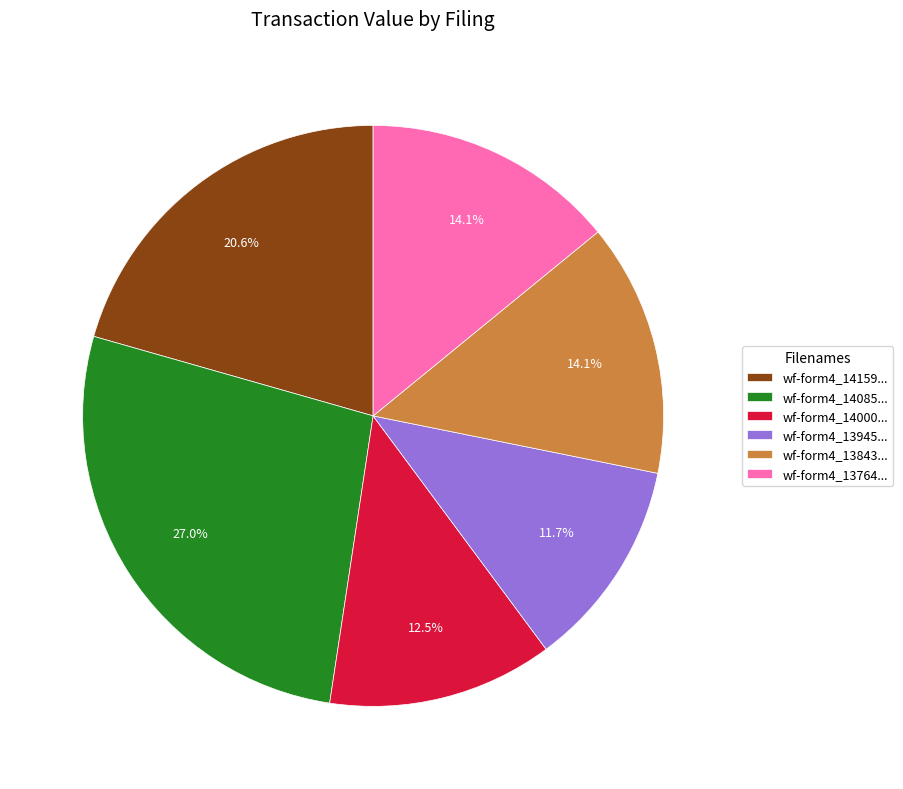

What percentage is NOT represented by wf-form4_13945...?

88.3%